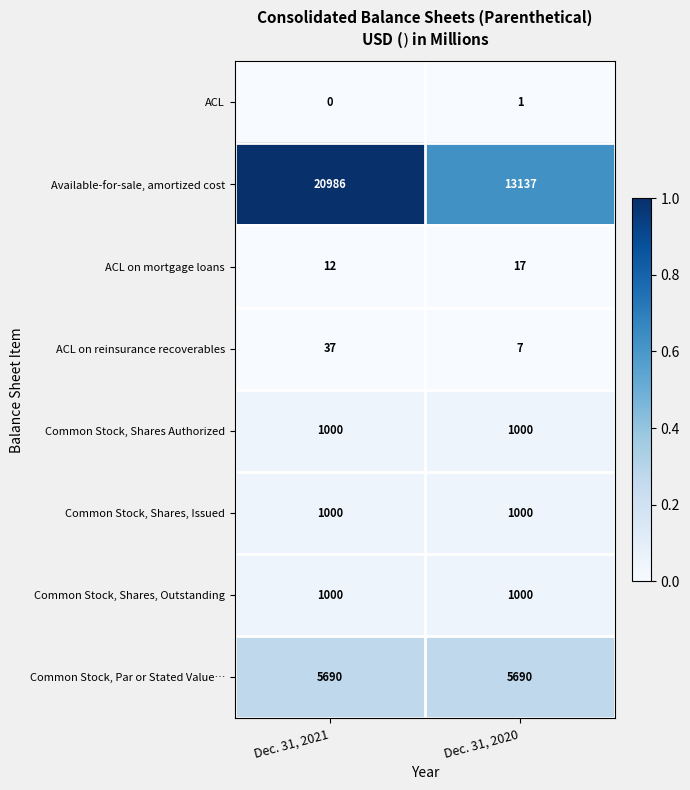

List the labels in order of ACL on mortgage loans value, largest first.

Dec. 31, 2020, Dec. 31, 2021